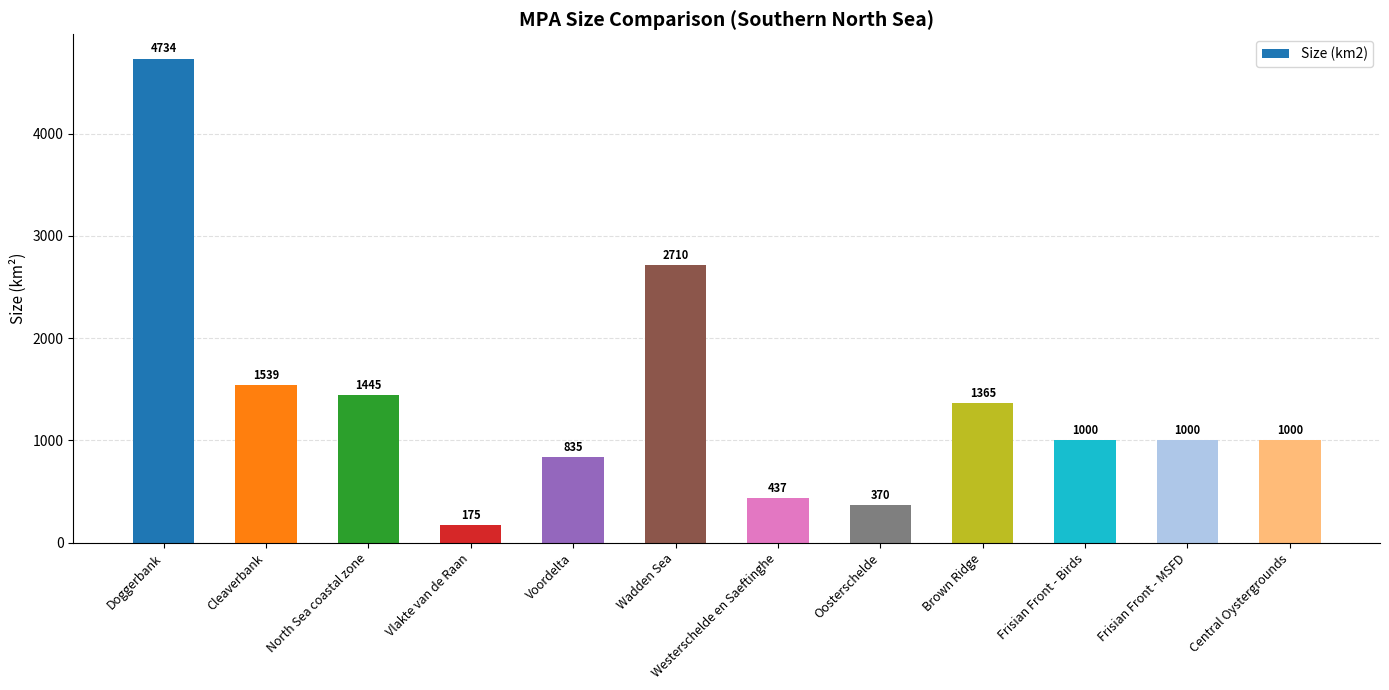

What is the difference between the maximum and minimum values?

4559